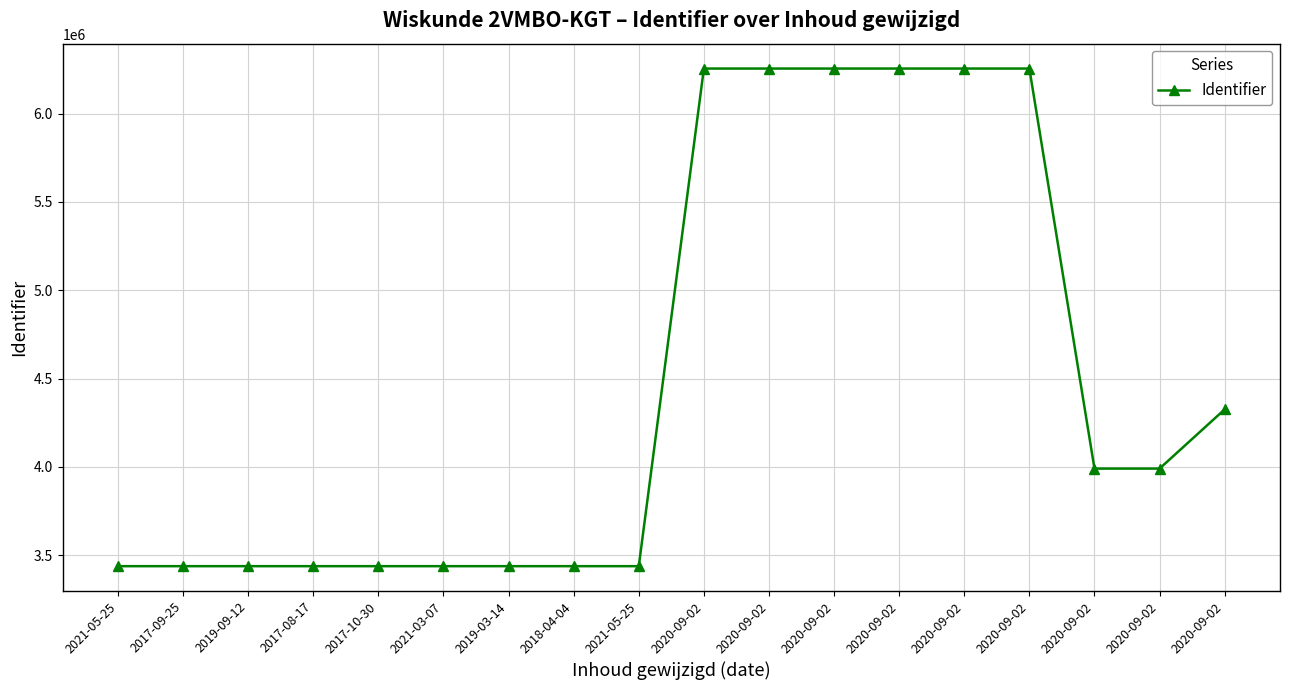

Does the chart display data point markers on the line(s)?

Yes